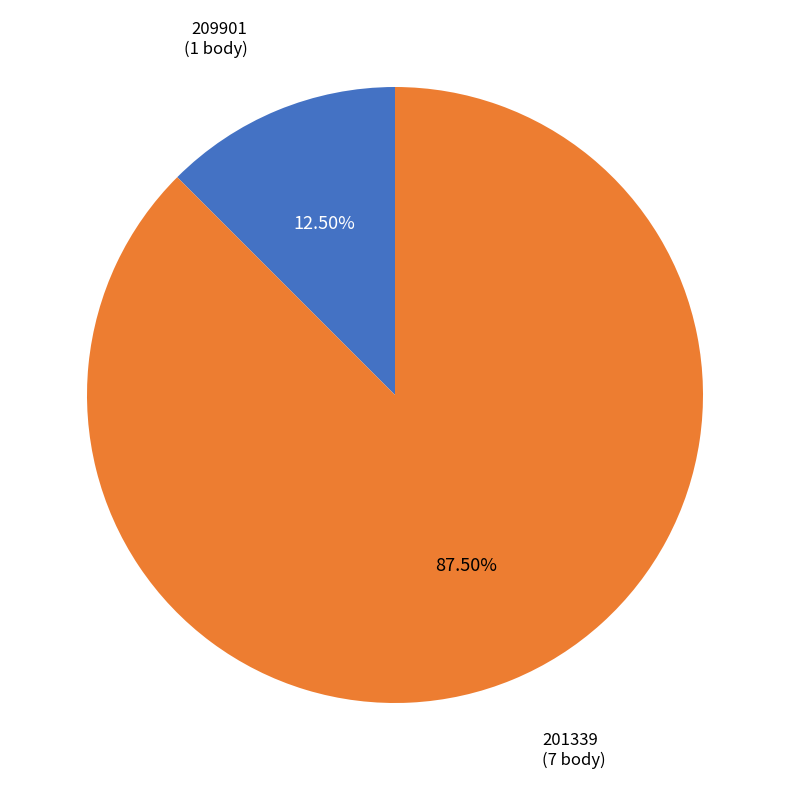

Rank the categories by value from highest to lowest.

201339, 209901